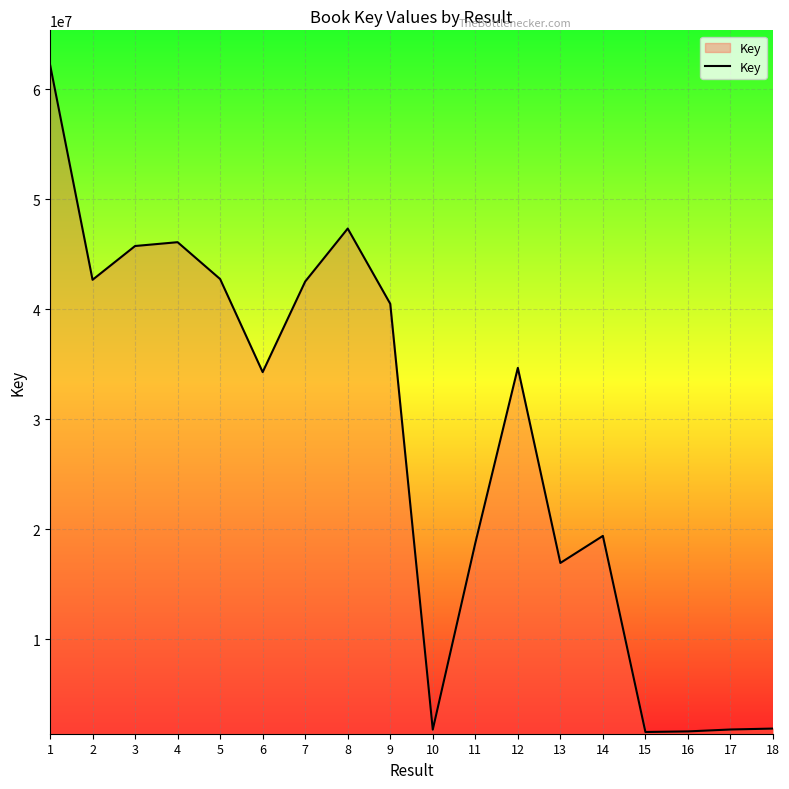

What is the difference between the values at 2 and 5?

65935